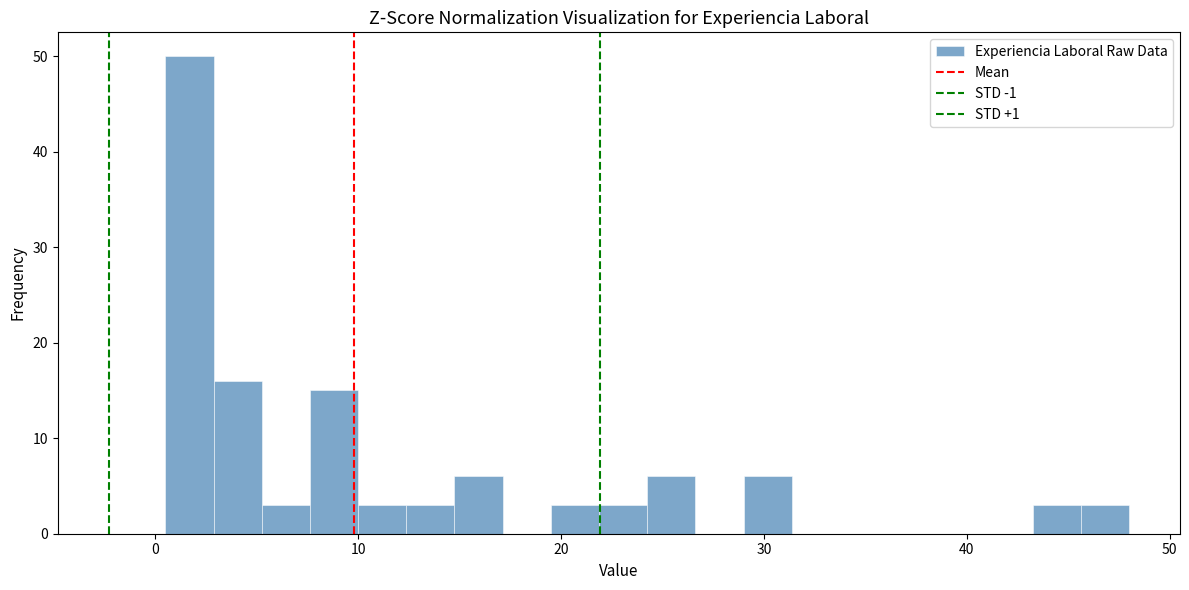

Around what value on the x-axis is the tallest bar? Give the approximate position of its centre, as read against the axis.

2